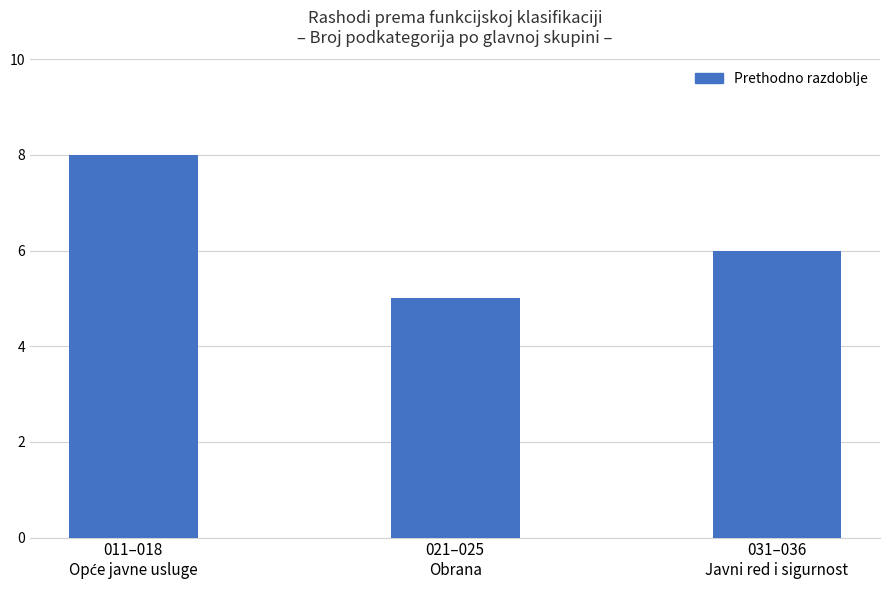

What is the label of the 2nd bar from the left?

021–025
Obrana